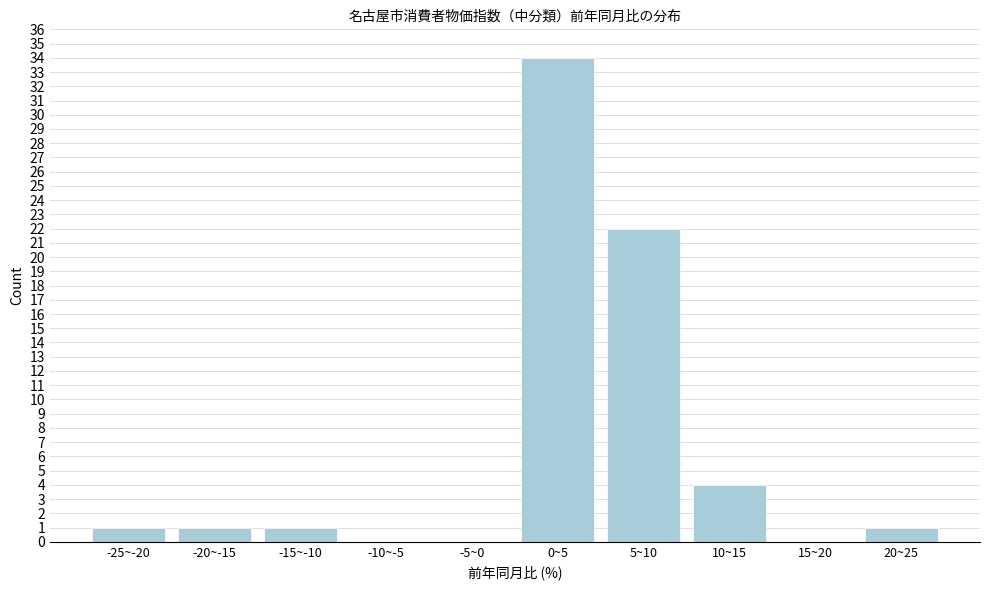

Reading left to right, list all the values displayed in this chart.

-25~-20=1	-20~-15=1	-15~-10=1	-10~-5=0	-5~0=0	0~5=34	5~10=22	10~15=4	15~20=0	20~25=1